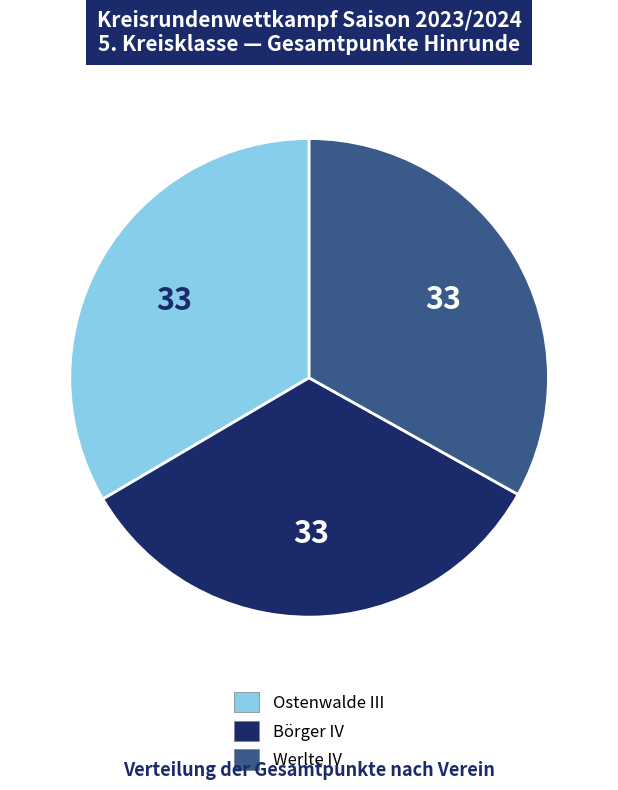

Is it true that Ostenwalde III is 33% of the pie?

True